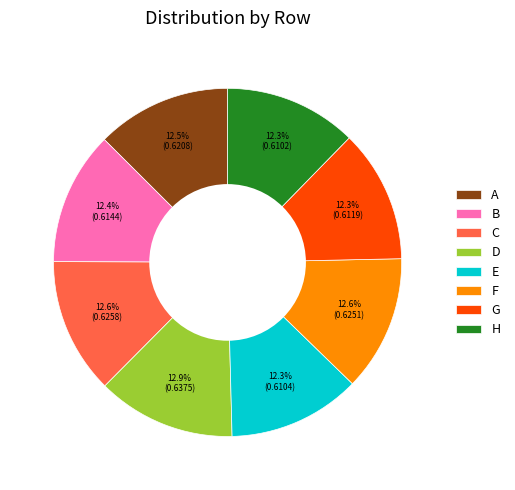

Combined, what portion of the pie is F and B?

25.0%